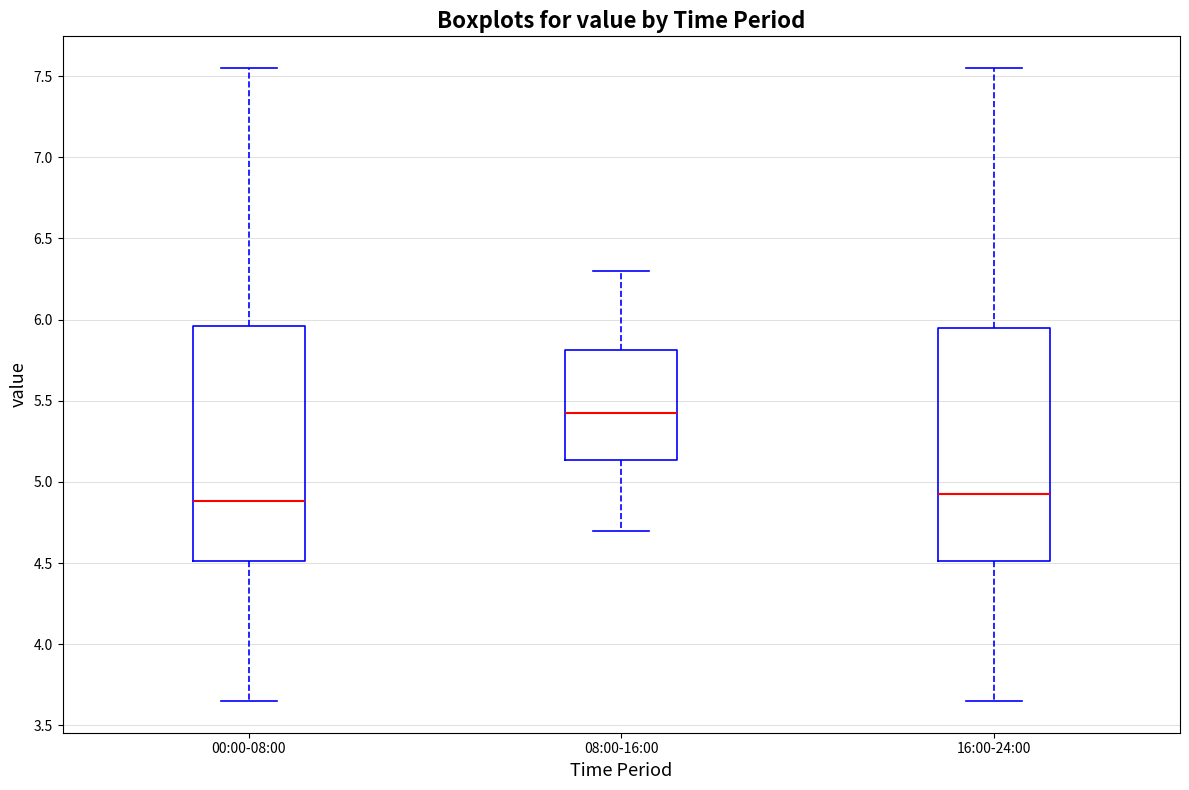

Which box has the highest median line?

08:00-16:00